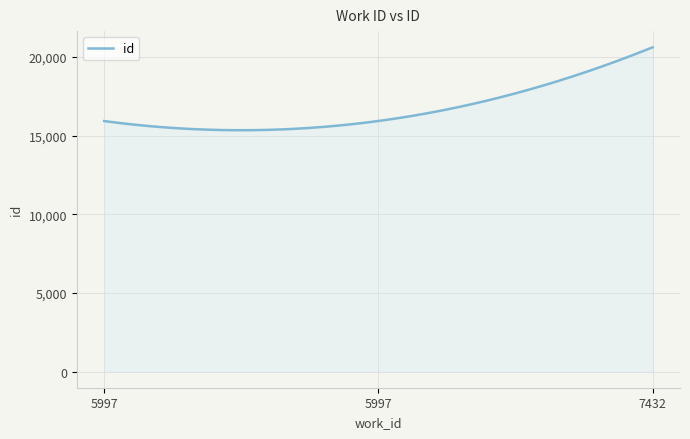

What is the smallest value displayed?

15349.4